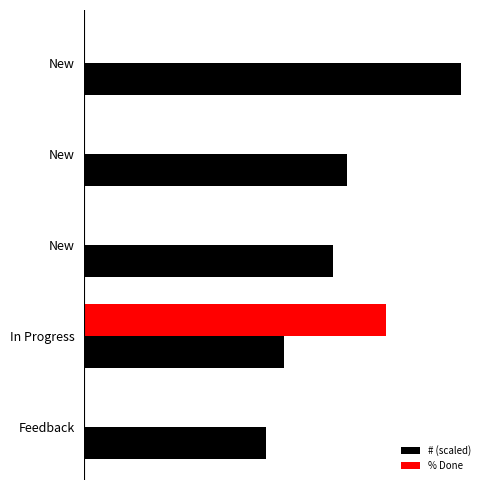

What are all the series names shown in the legend?

# (scaled), % Done